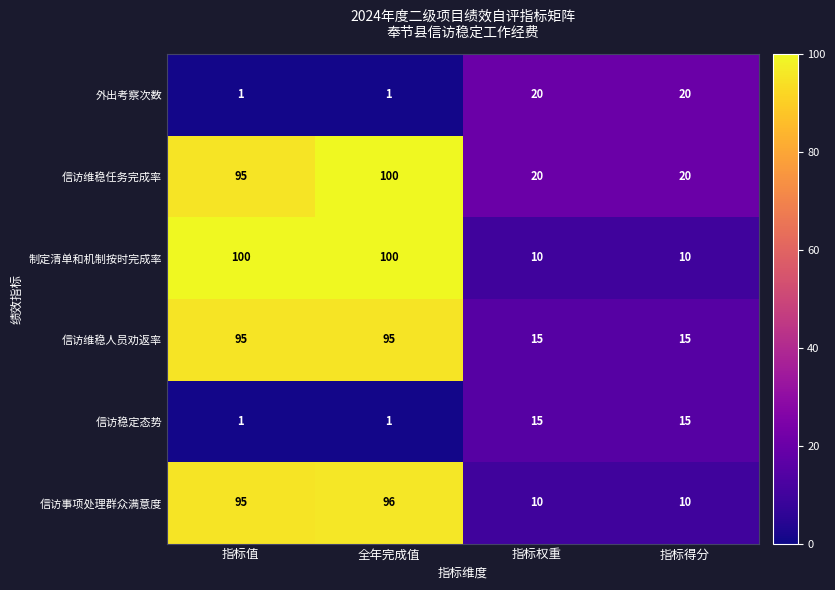

The value of 信访稳定态势 at 全年完成值 is 1. True or false?

True